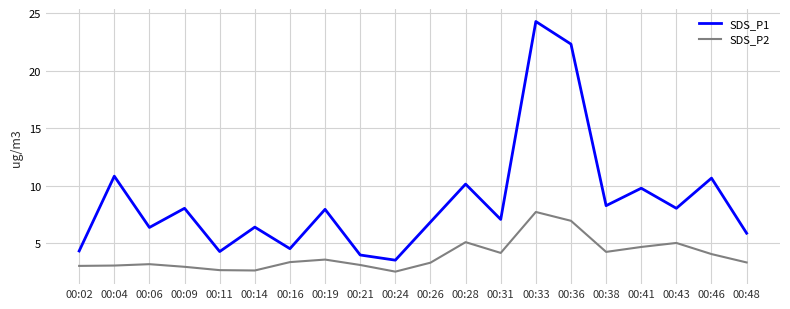

In SDS_P2, how many points are higher than both neighbors (excluding endpoints)?

5